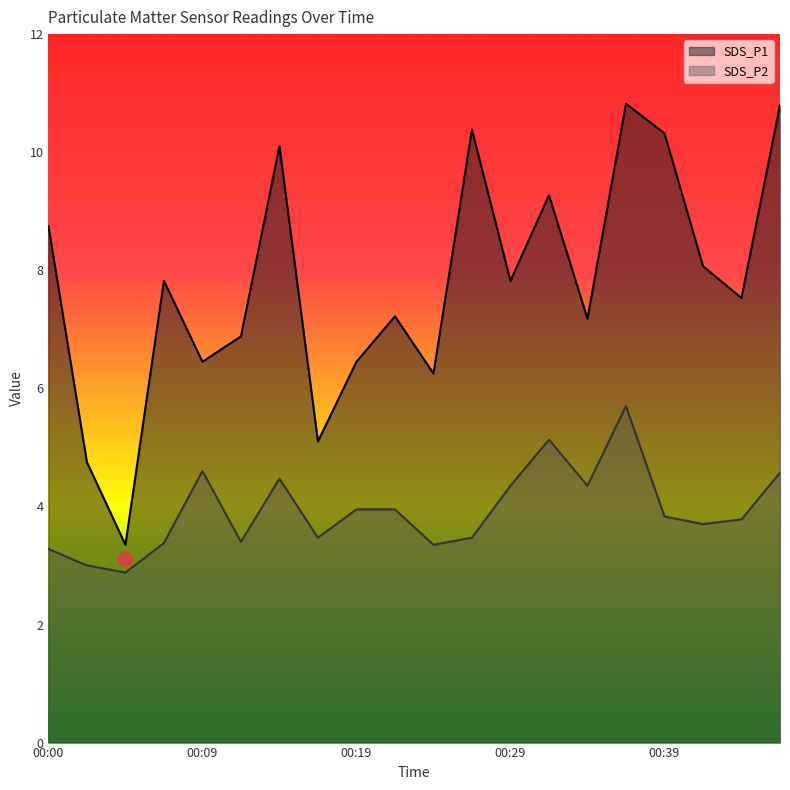

What are all the series names shown in the legend?

SDS_P1, SDS_P2